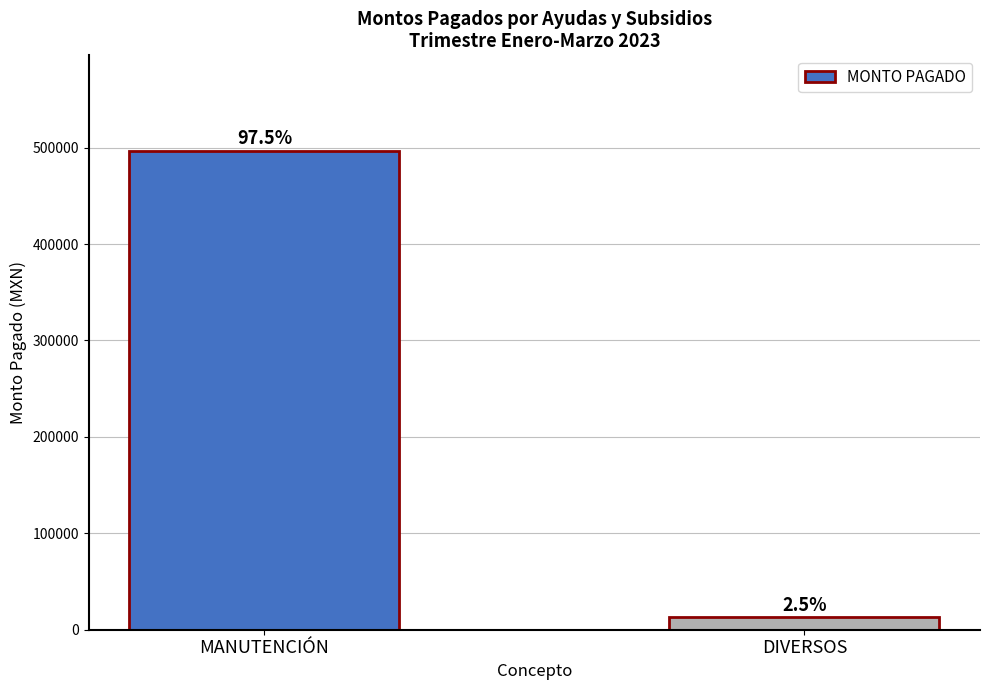

Are the bars horizontal?

No